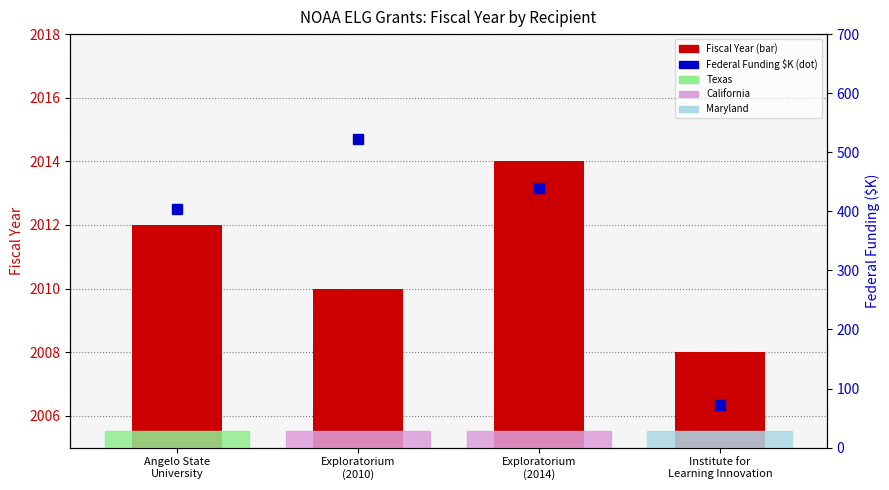

Reading left to right, what are all the values shown in this chart?

Fiscal Year: Angelo State
University=2012.0	Exploratorium
(2010)=2010.0	Exploratorium
(2014)=2014.0	Institute for
Learning Innovation=2008.0
Federal Funding ($K): Angelo State
University=403.4	Exploratorium
(2010)=522.3	Exploratorium
(2014)=438.9	Institute for
Learning Innovation=72.1